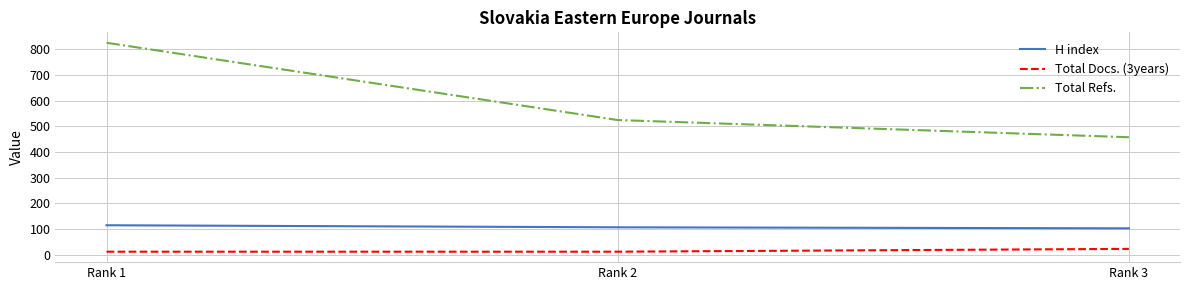

Rank the series by their maximum value, from lowest to highest.

Total Docs. (3years), H index, Total Refs.